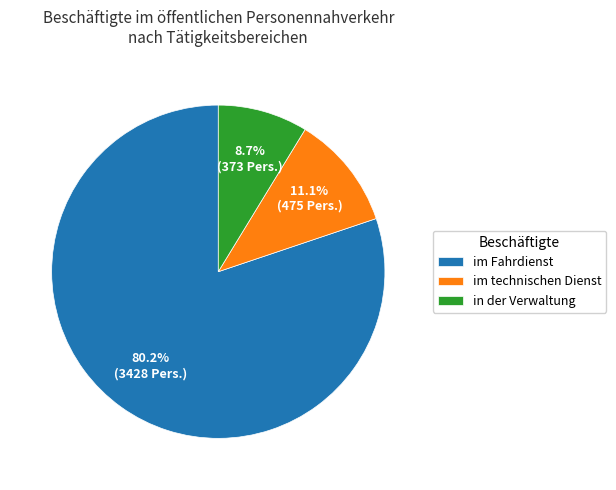

Which slice is the largest?

im Fahrdienst